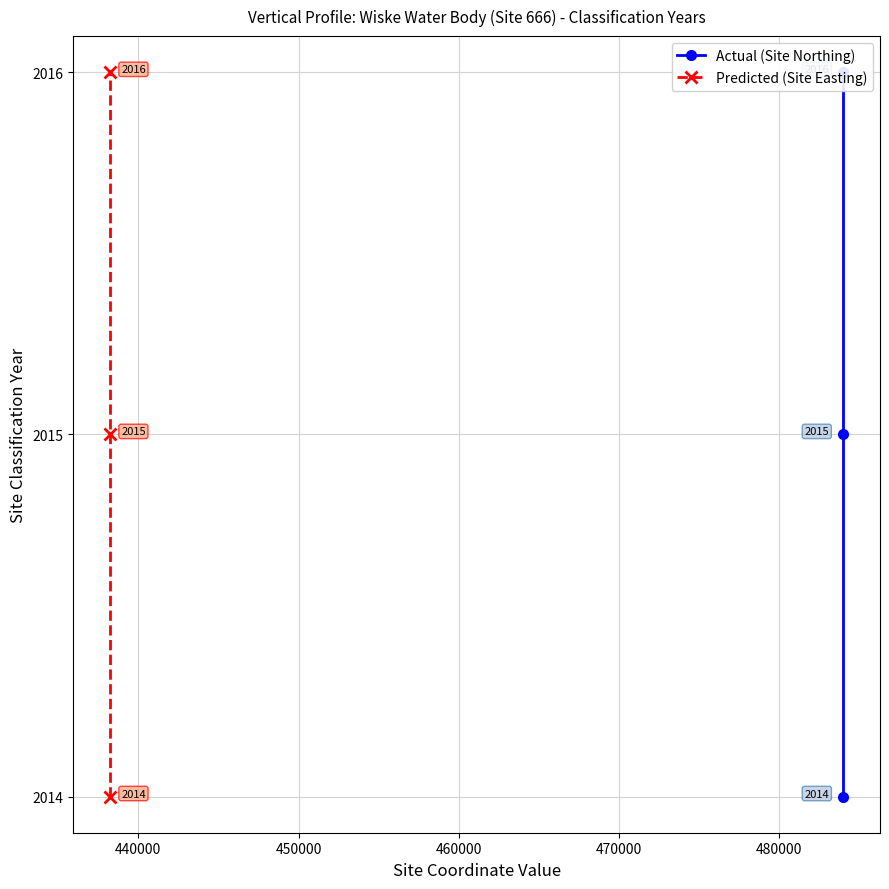

How many categories are shown in the chart?

3